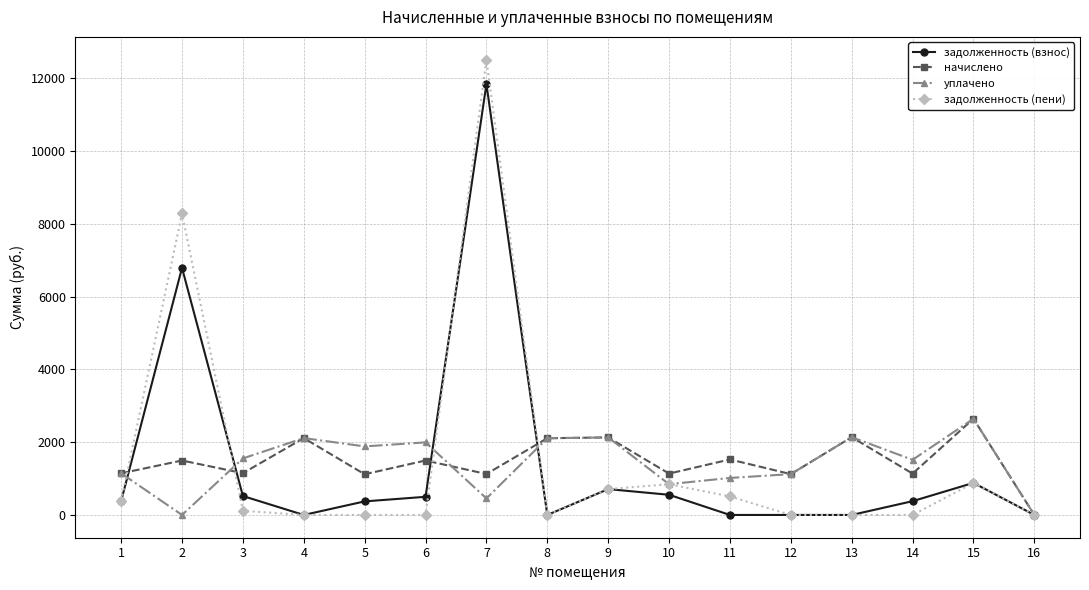

Which series changed the most between 7 and 12?

задолженность (пени)